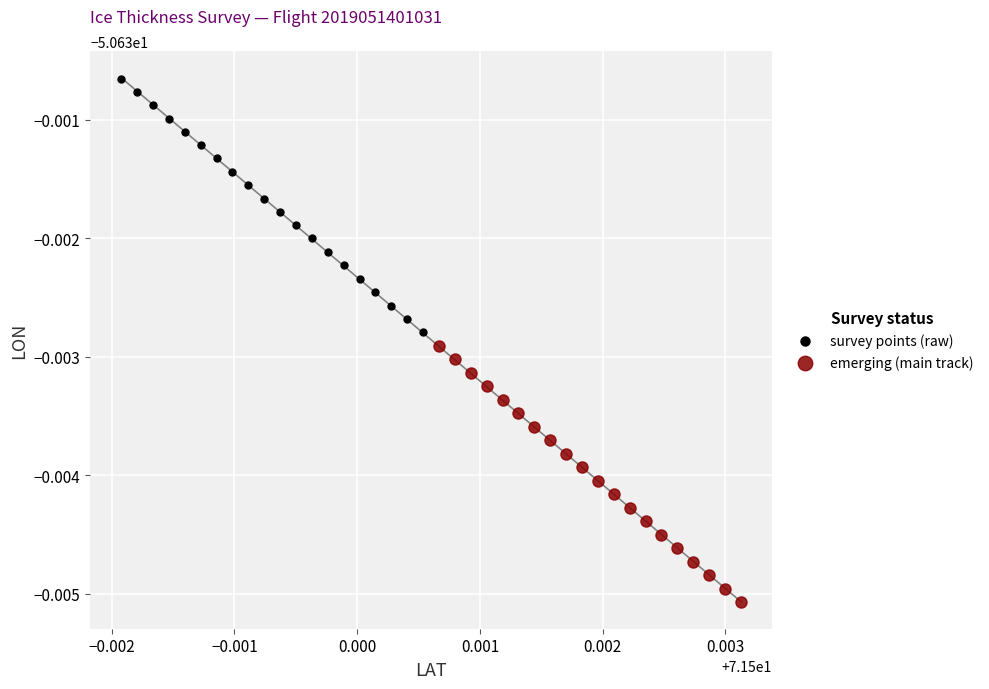

What are all the series names shown in the legend?

survey points (raw), emerging (main track)